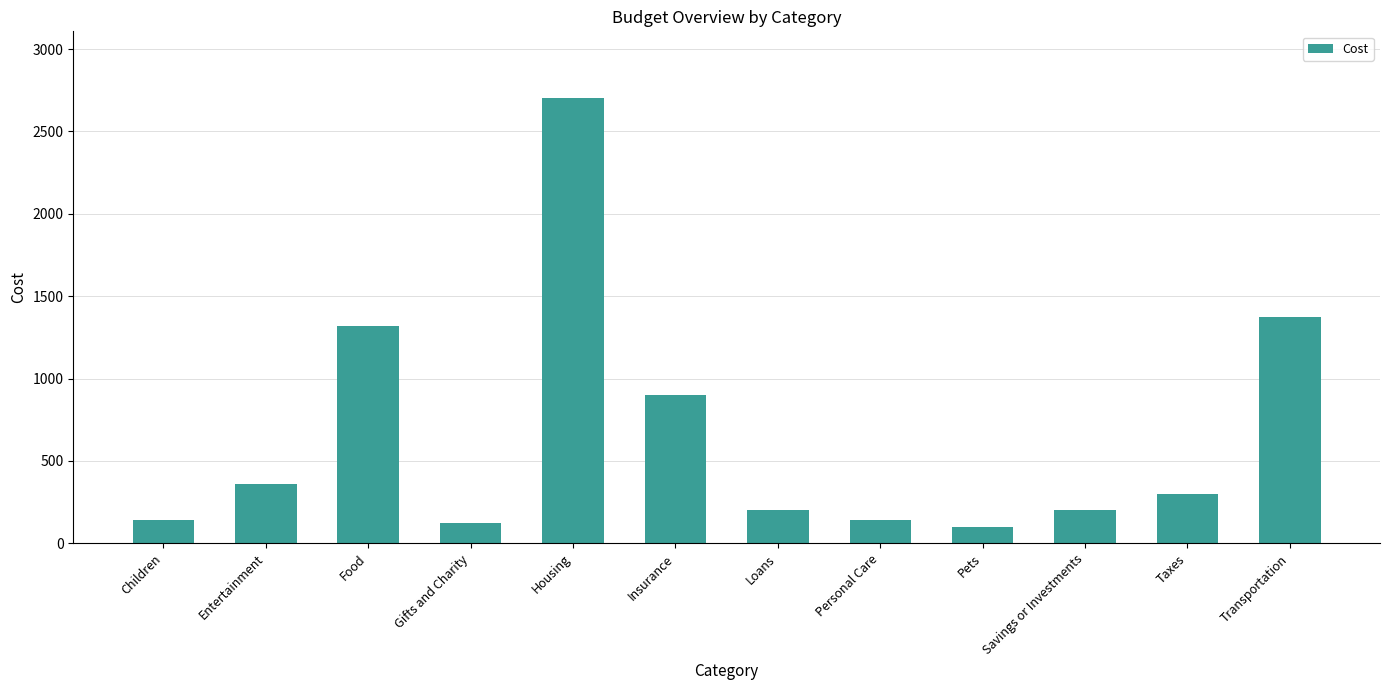

What is the value of the 11th bar from the left?

300